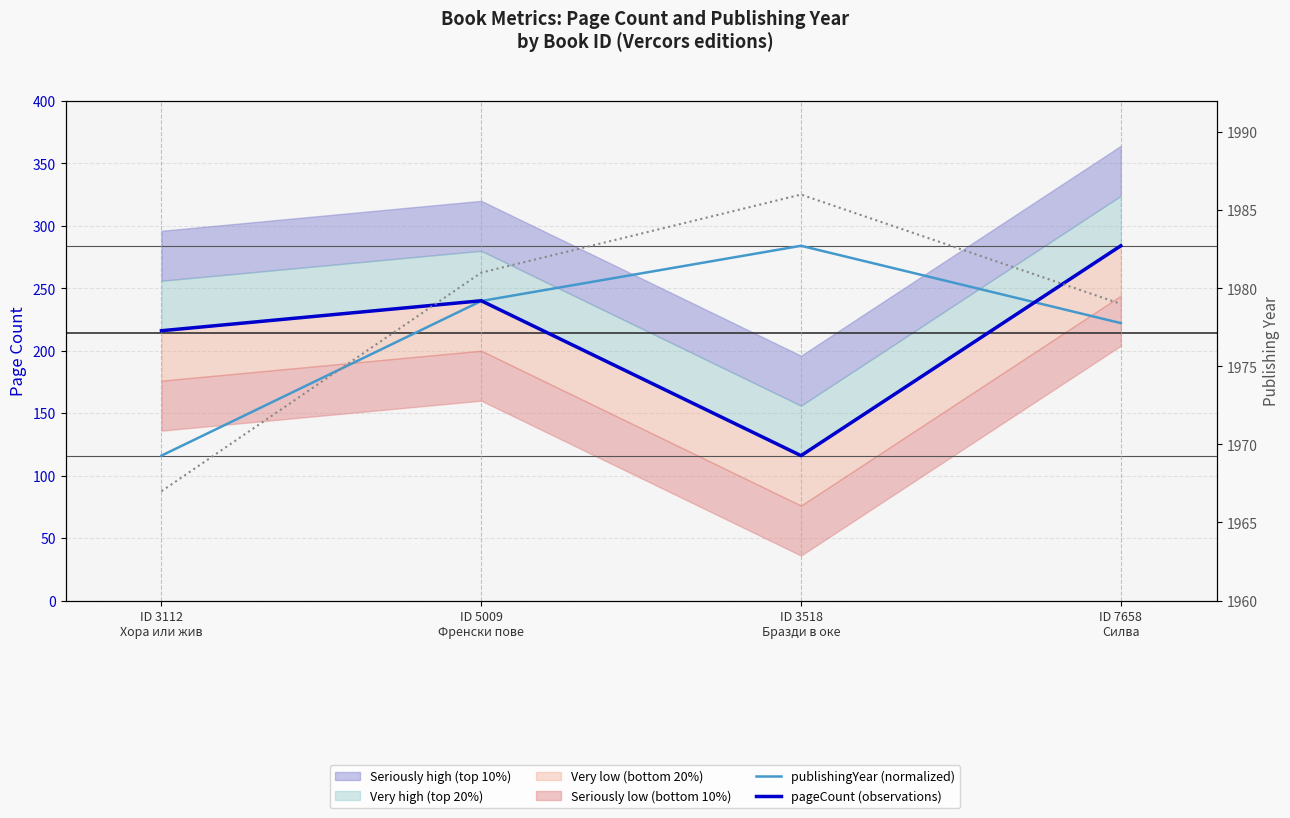

What is the maximum value for publishingYear (raw)?

1986.0